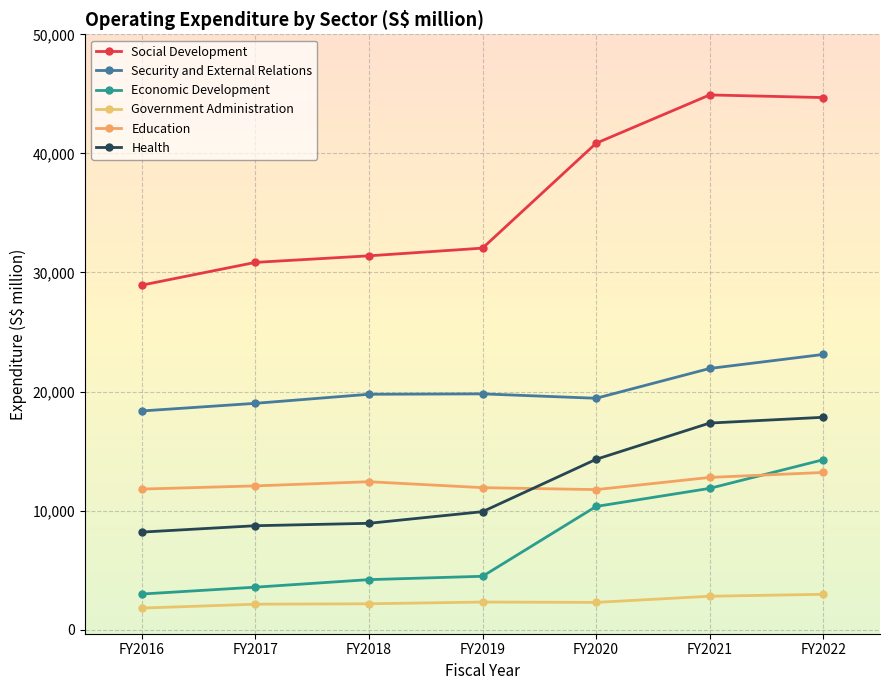

What is the average value of the Economic Development series?

7395